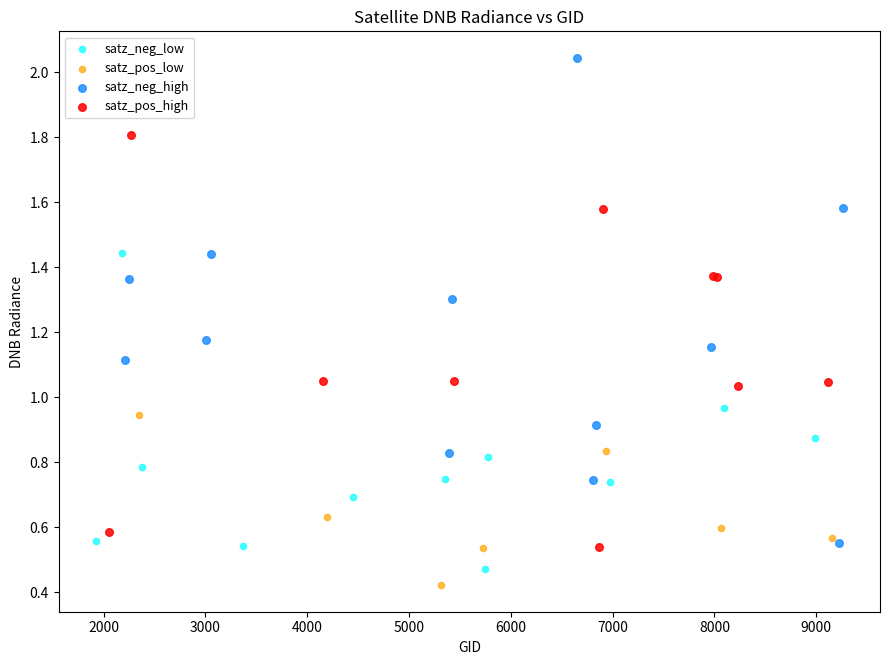

Which series contains the highest Y value?

satz_neg_high